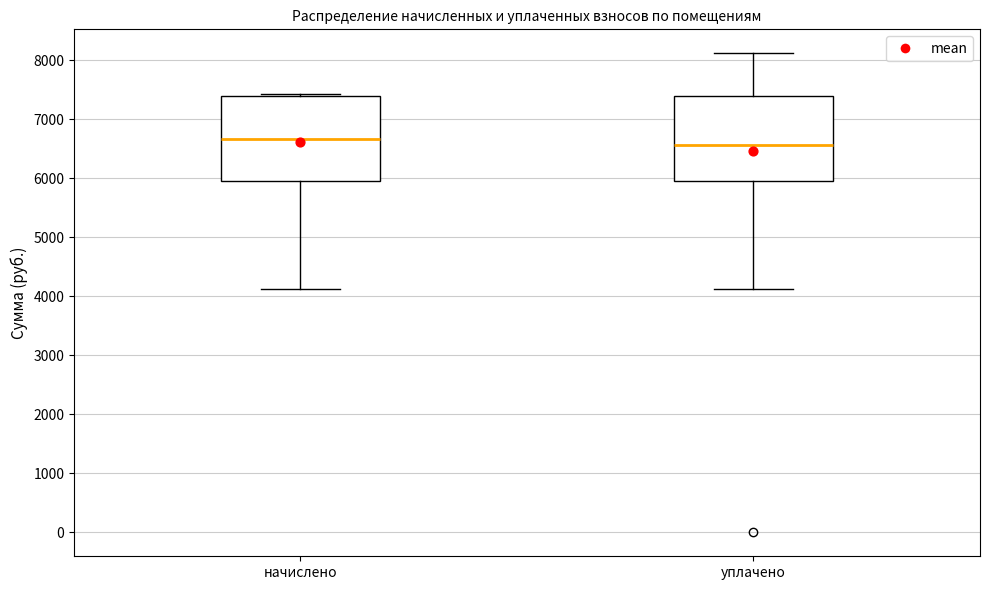

Reading left to right, read every box against the y-axis: the position of its median line, the range the box covers, and the ends of its whiskers. The values are not printed on the chart, so give them approximately, as read against the axis.

начислено: median 6700, box 5900 to 7400, whiskers 4100 to 7400
уплачено: median 6600, box 5900 to 7400, whiskers 4100 to 8100